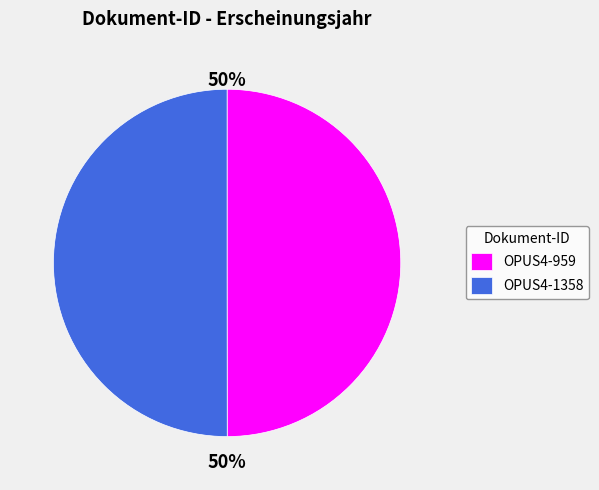

To the nearest percent, what is the average slice percentage?

50%